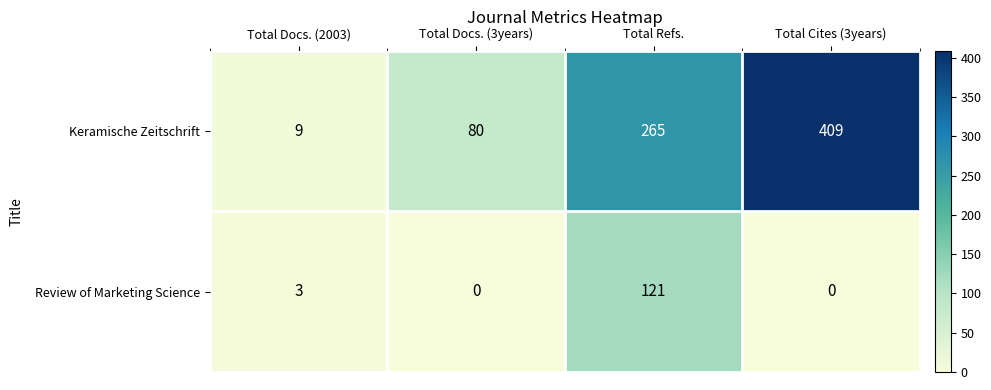

At how many categories does at least one series exceed 68?

3